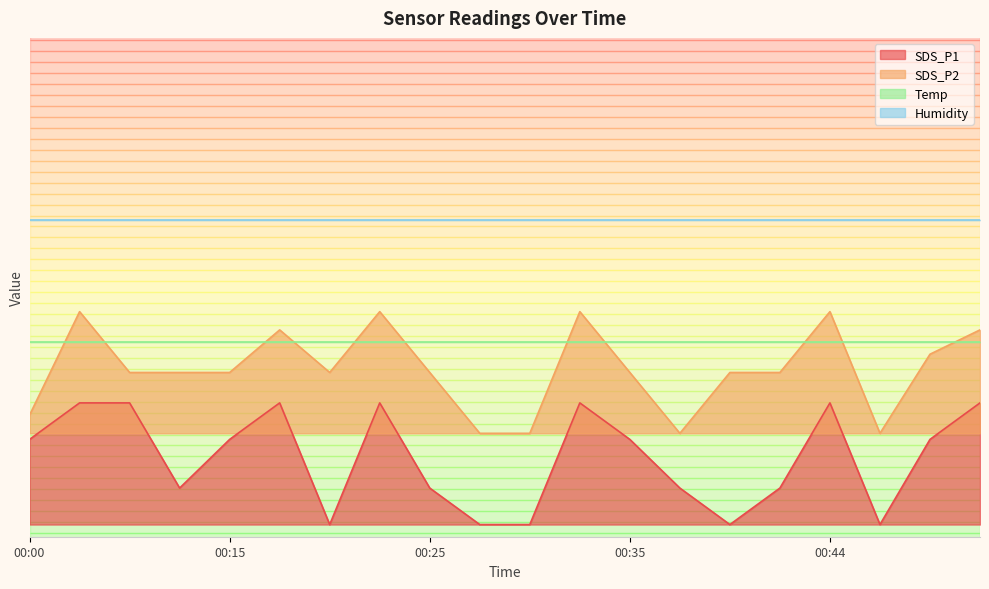

The value of SDS_P2 at 00:20 is 2.5. True or false?

True